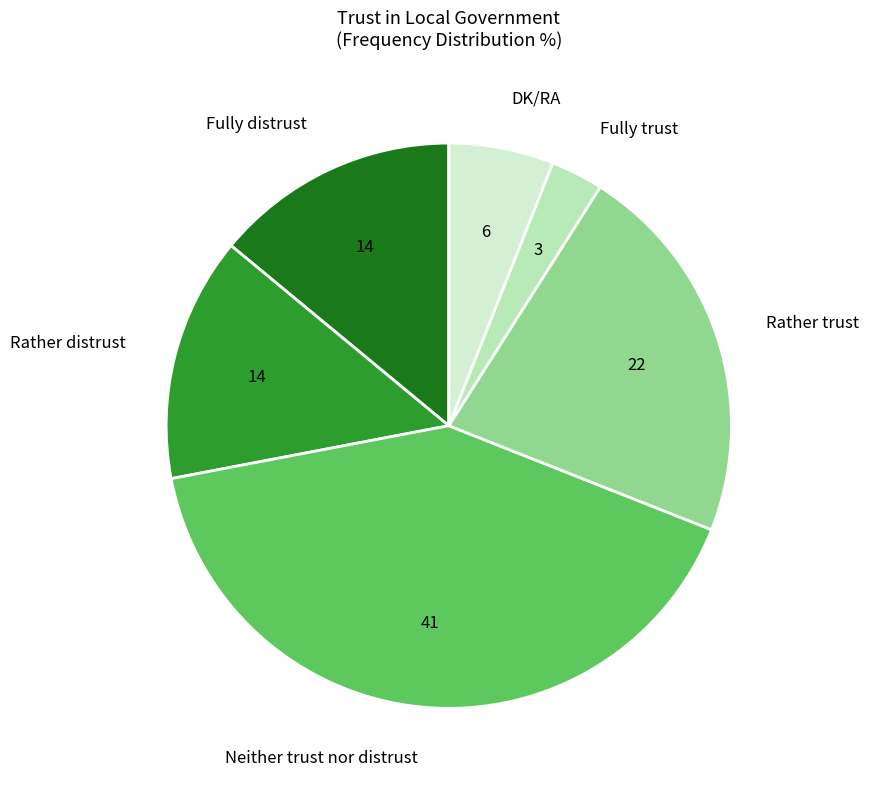

What is the smallest slice in the pie chart?

Fully trust